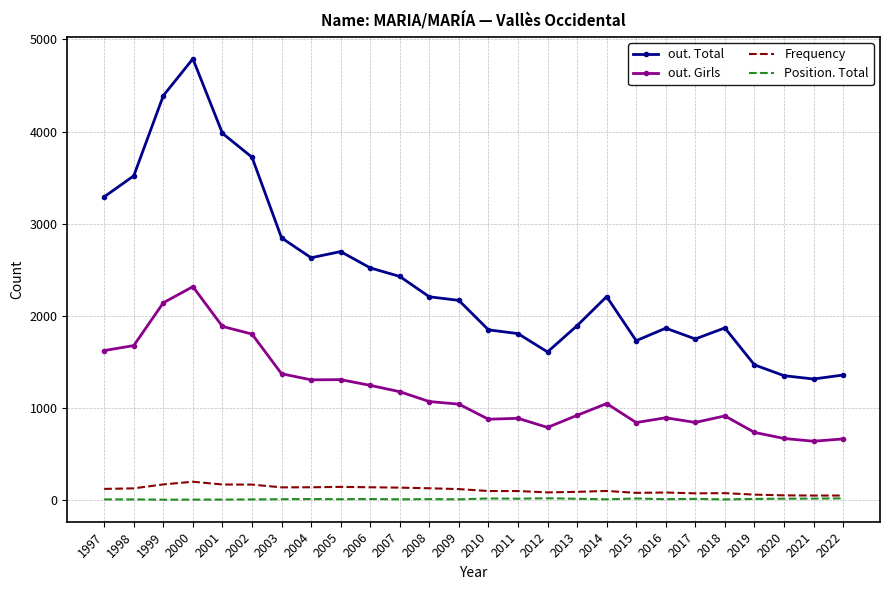

What is the greatest value displayed?

4790